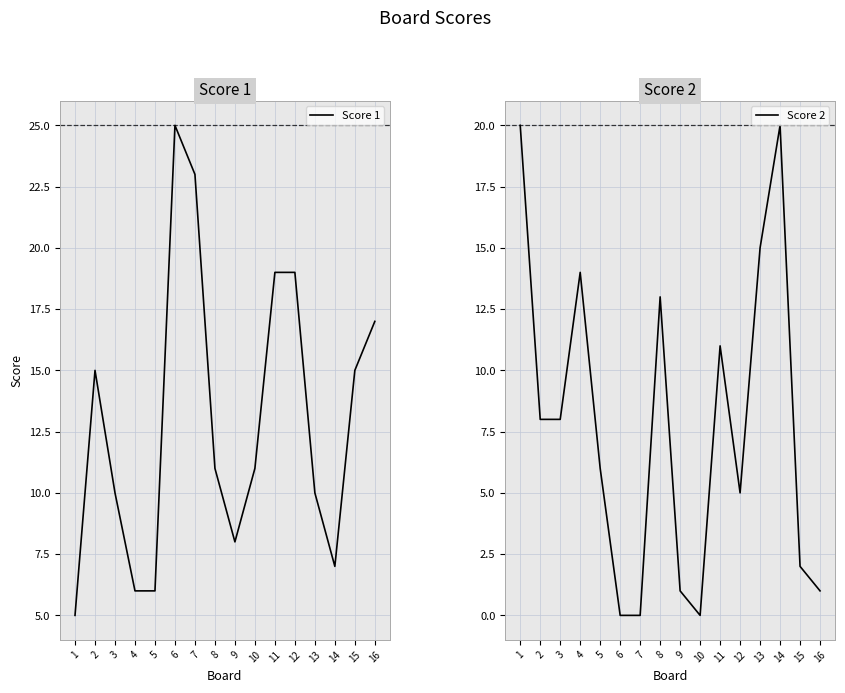

How many intersections are there between Score 2 and Score 1?

6